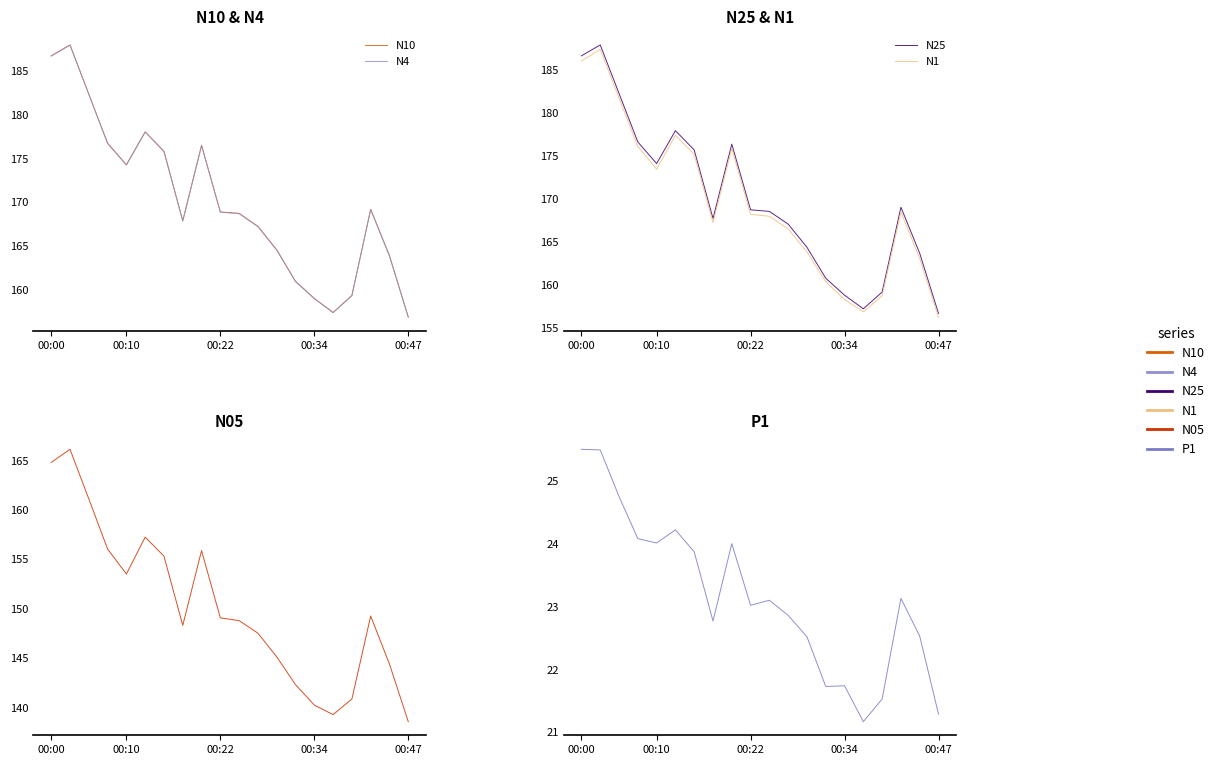

How many data points in P1 are less than 23?

9